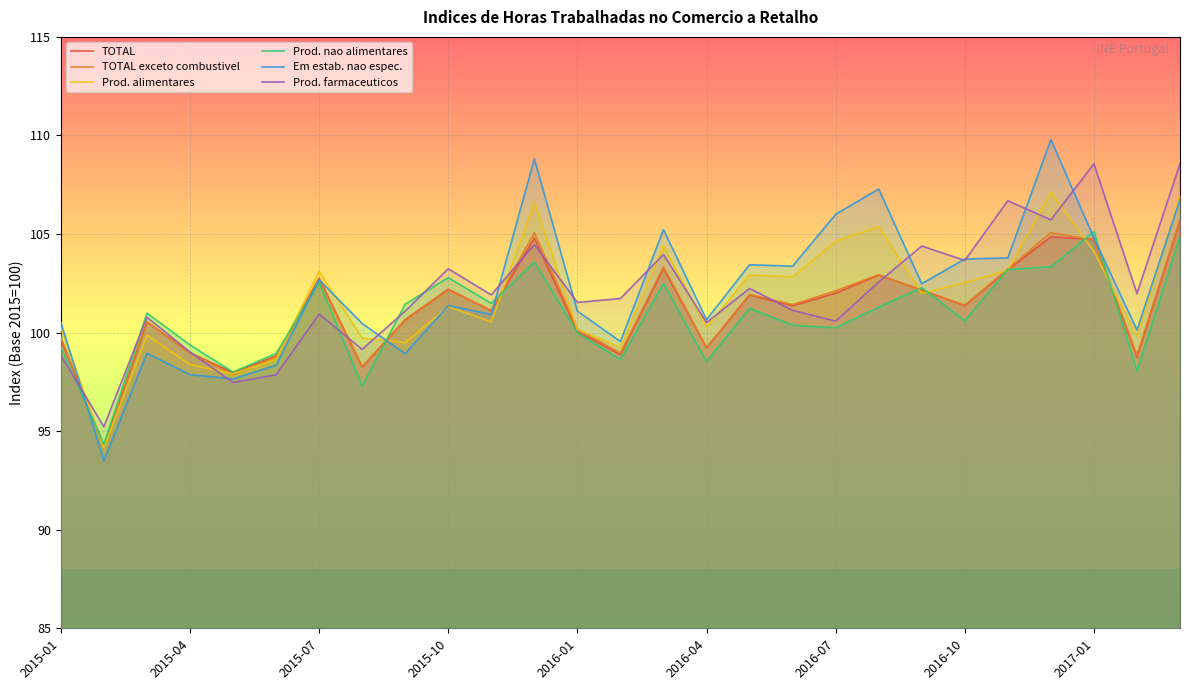

Which series has the widest spread of values?

Em estab. nao espec.